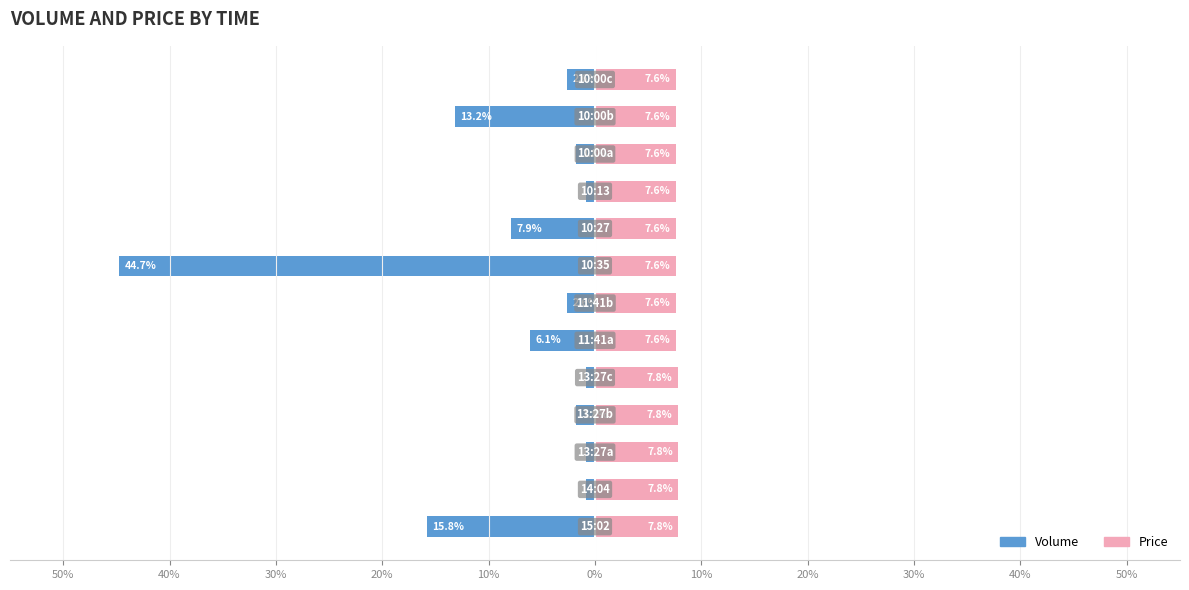

List the series in order of their overall mean, lowest first.

Volume, Price